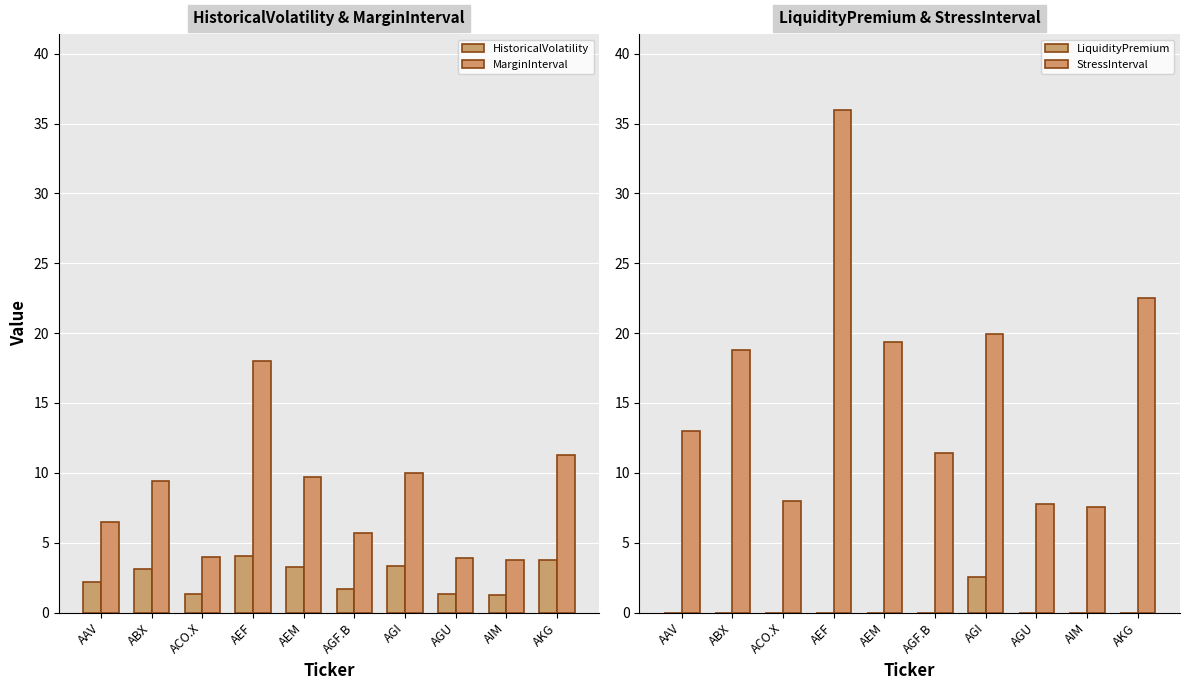

Is it true that LiquidityPremium equals 0.0 at ABX?

True